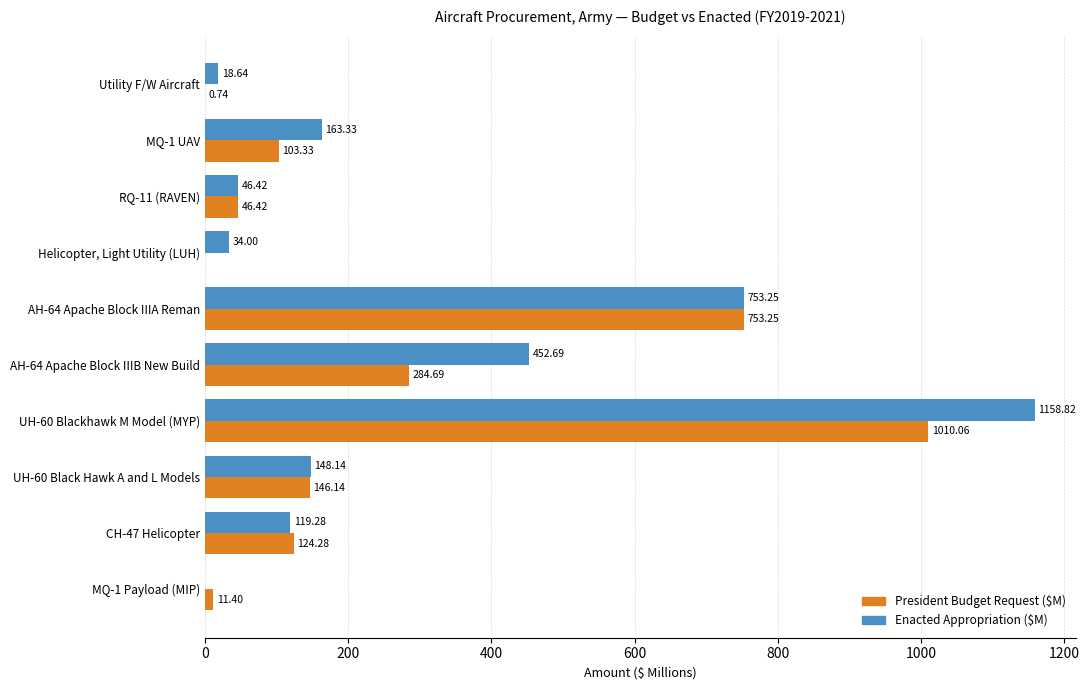

Which series has the largest range (max minus min)?

Enacted Appropriation ($M)